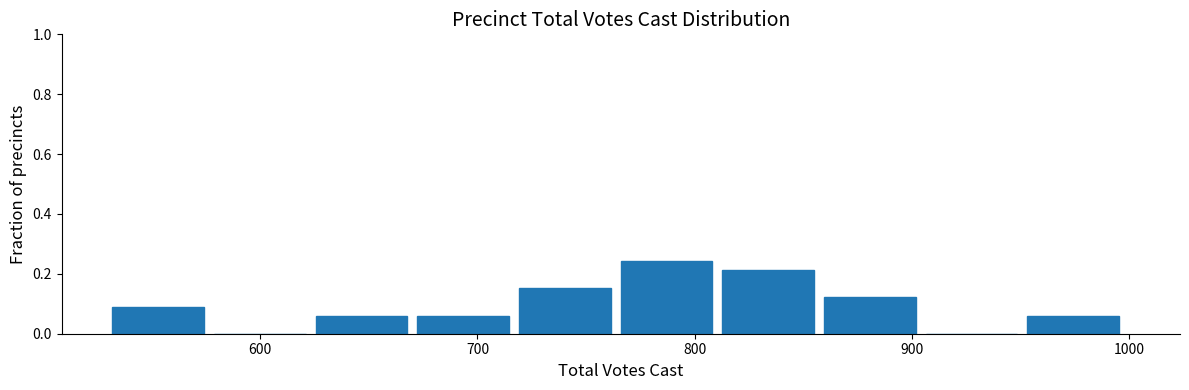

Reading left to right, list every bar in this chart as the range it spans on the x-axis followed by its height. Neither the bar edges nor the heights are printed on the chart, so give them approximately, as read against the axes.

530 to 580: 0.10
580 to 630: 0
630 to 670: 0.06
670 to 720: 0.06
720 to 770: 0.16
770 to 810: 0.24
810 to 860: 0.22
860 to 910: 0.12
910 to 950: 0
950 to 1000: 0.06